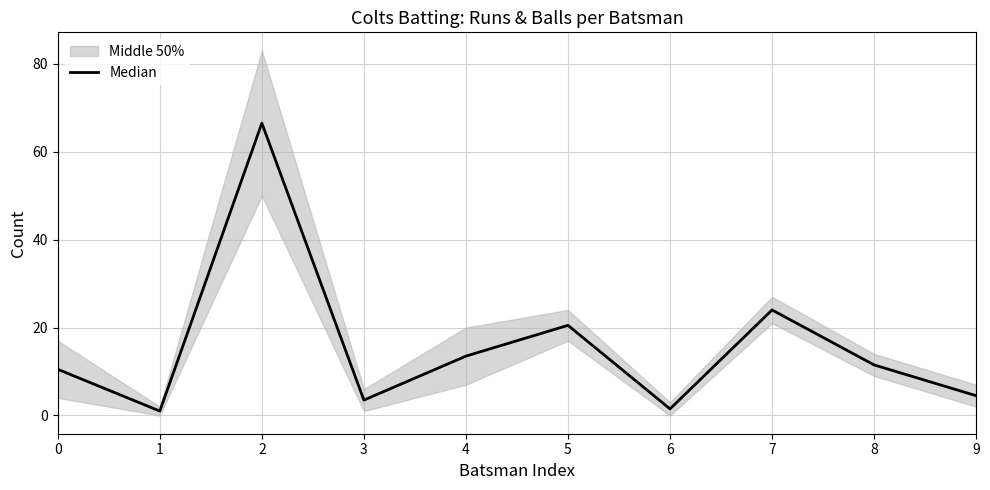

Where is the first local maximum?

2